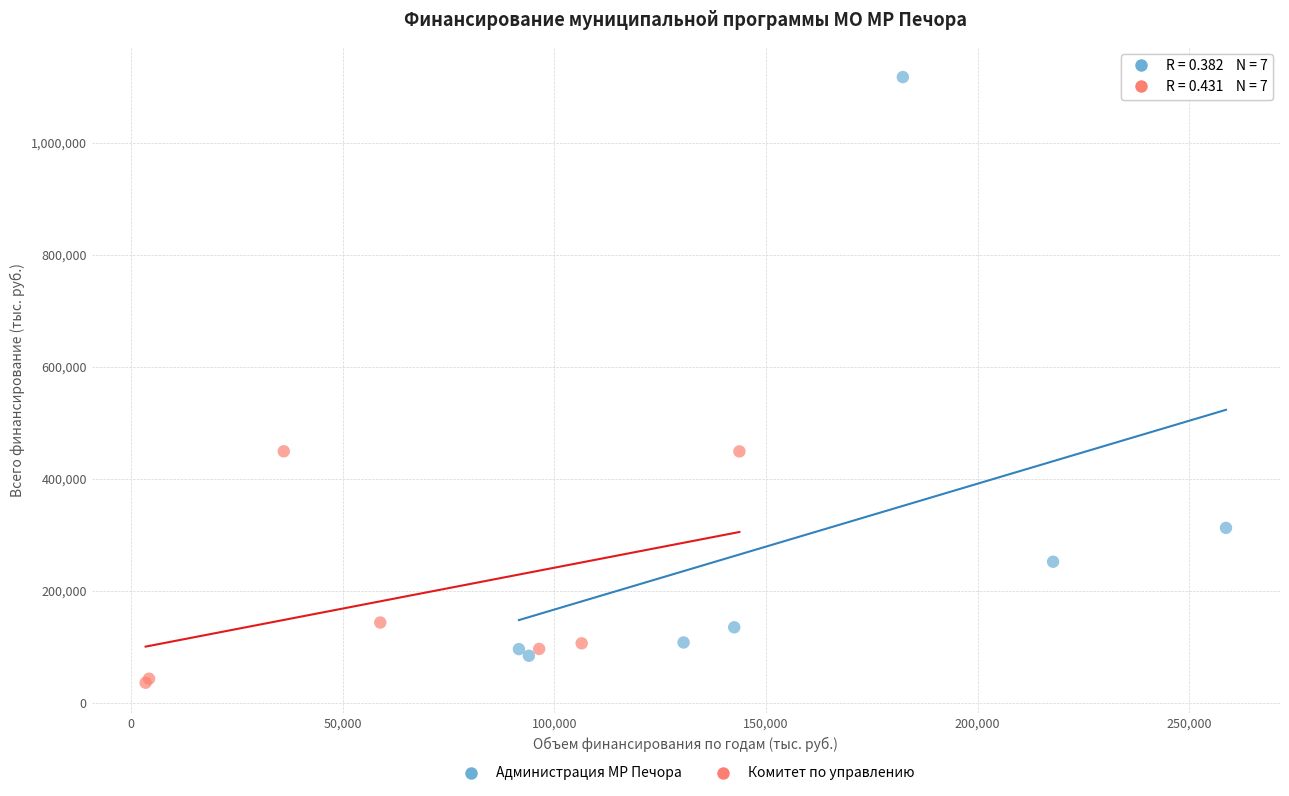

Which series reaches the maximum Y coordinate?

Администрация МР Печора